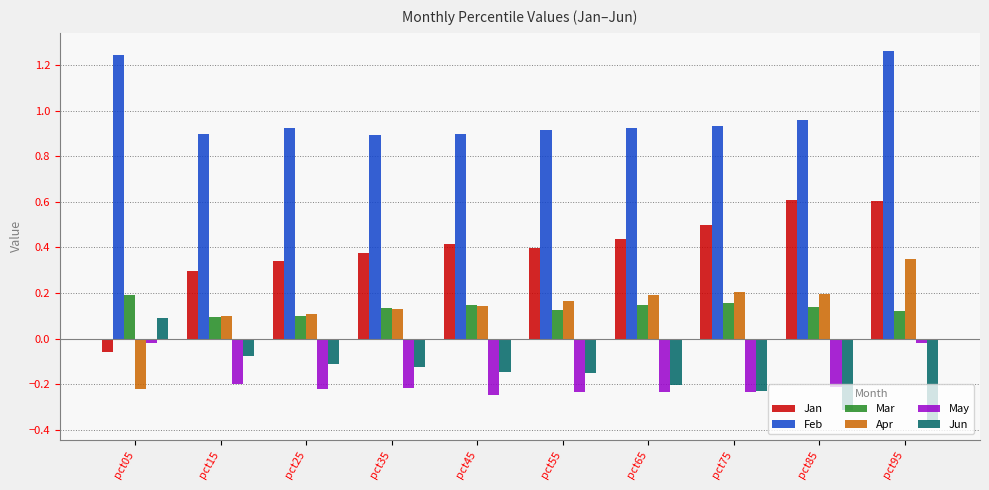

Which series changed the most between pct05 and pct45?

Jan